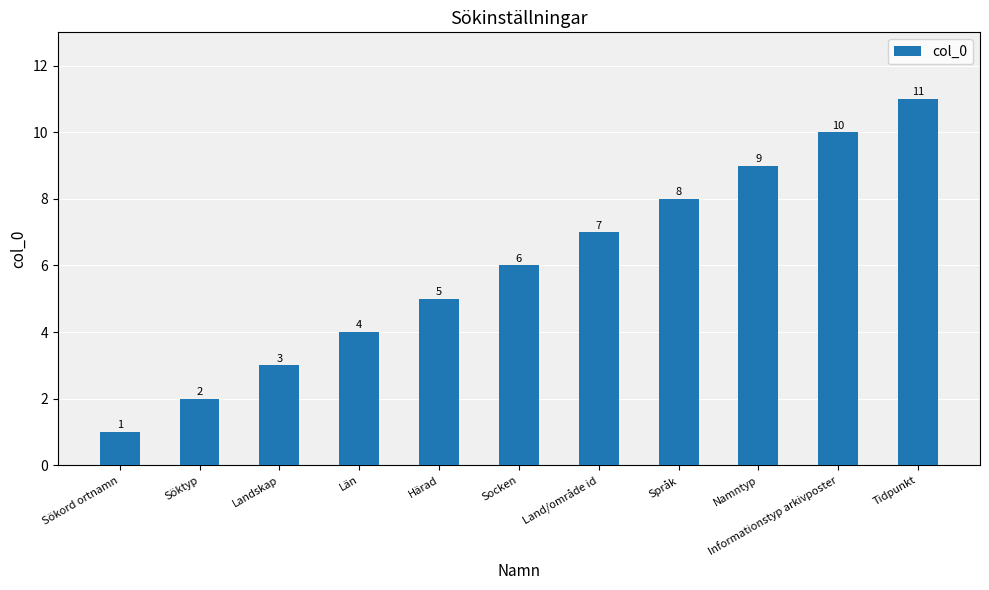

True or false: the data shows 3 at Språk.

False